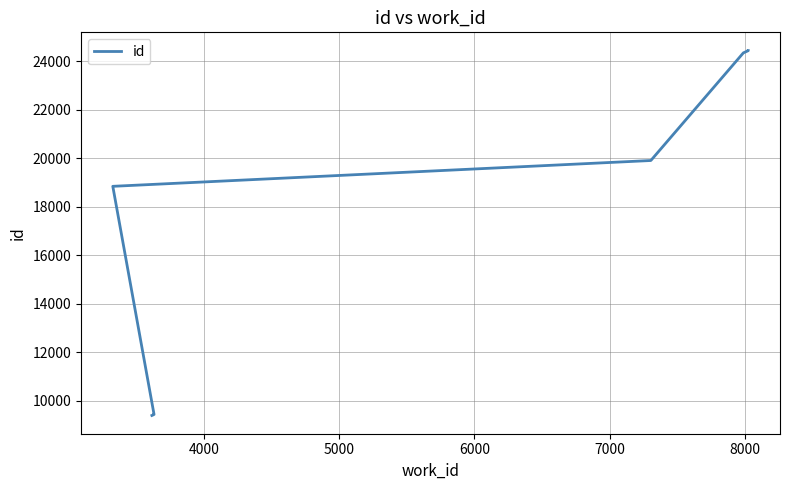

What is the maximum value shown in the chart?

24431